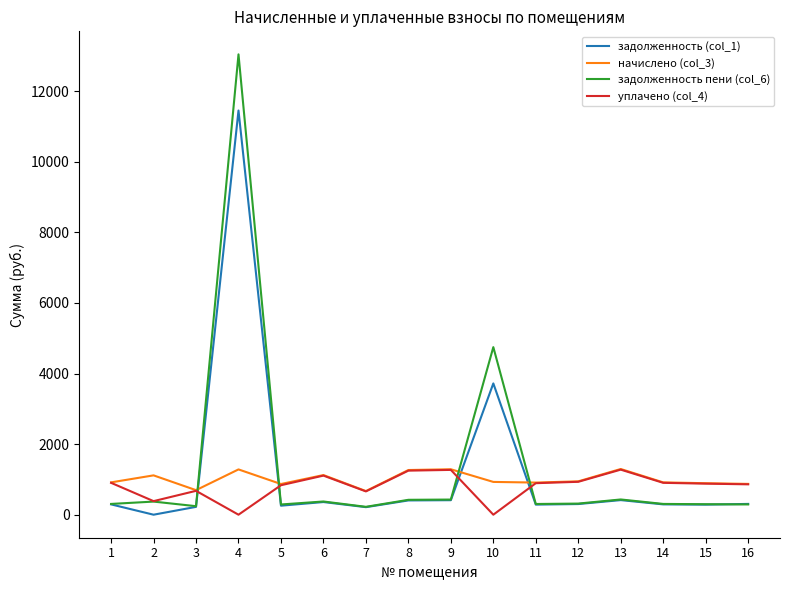

What is the difference between the maximum and minimum values in the задолженность (col_1) series?

11451.1